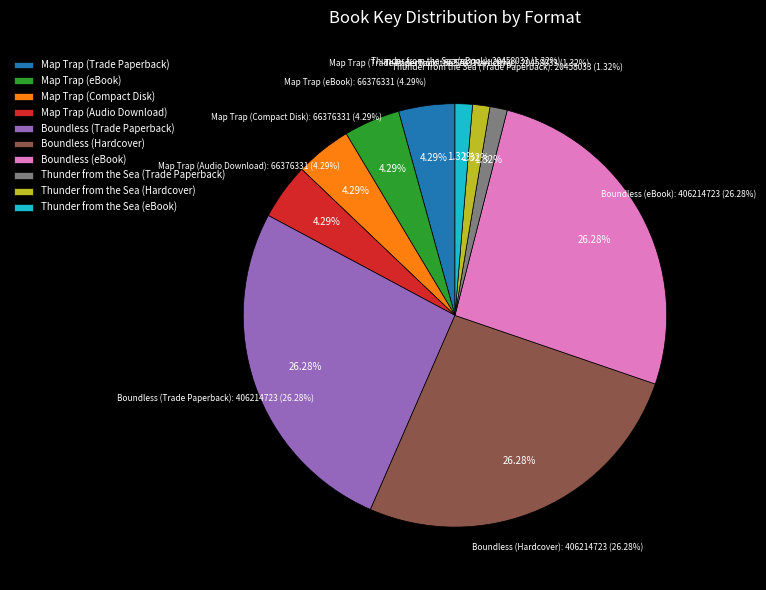

Which slice is the smallest?

Thunder from the Sea (Trade Paperback)